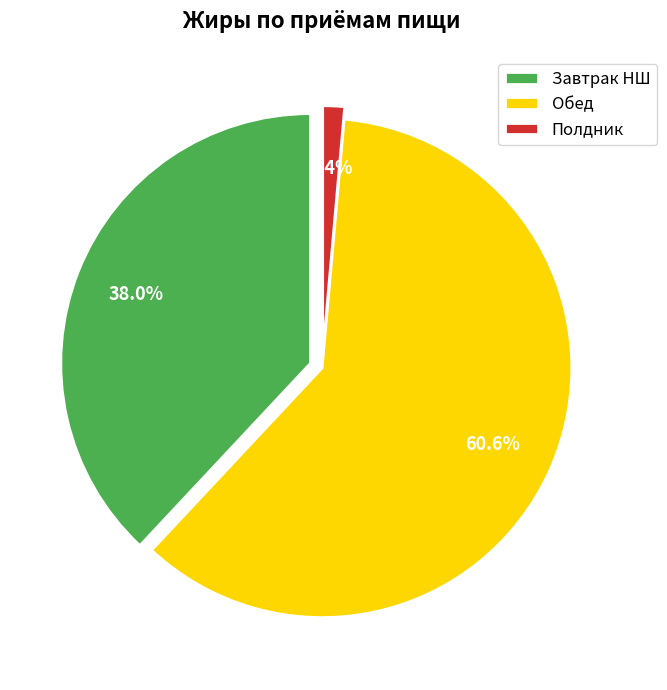

To the nearest percent, what portion does Обед represent?

61%